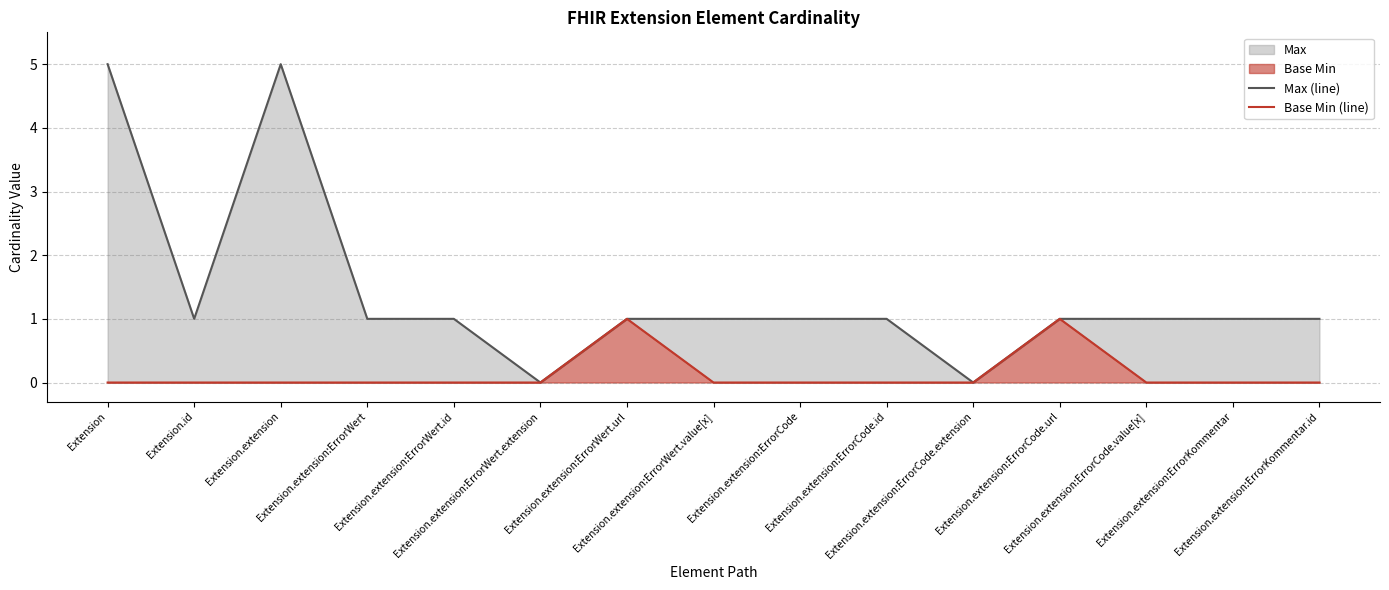

Which series has the largest range (max minus min)?

Max (line)